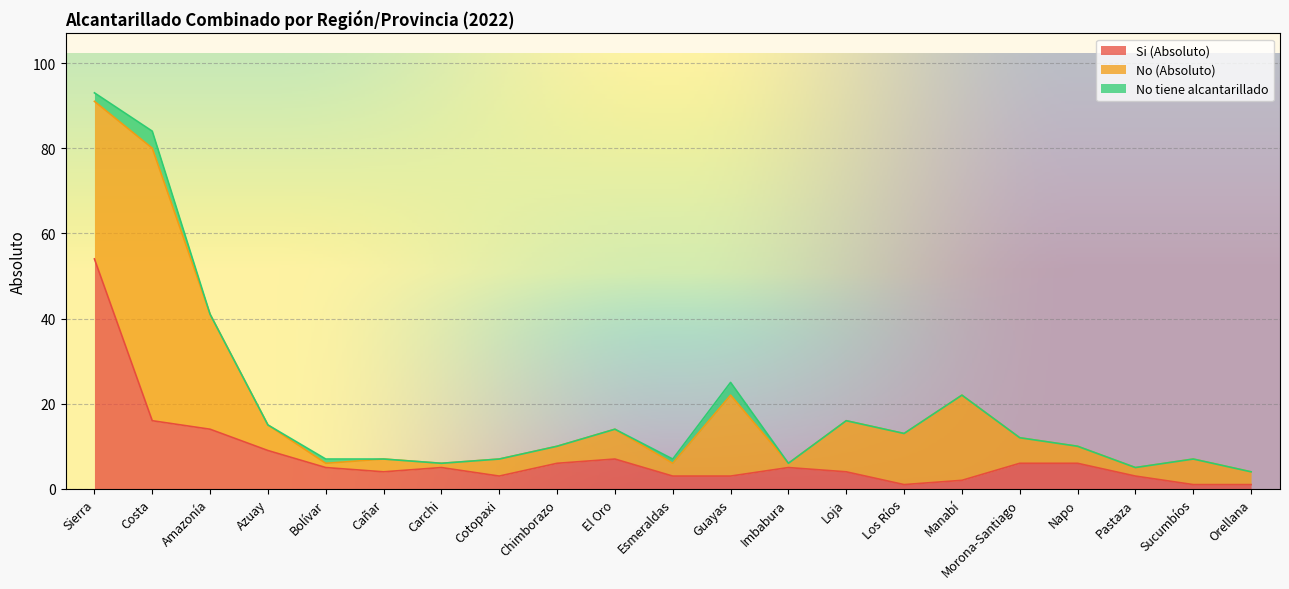

Which category has the highest value in the Si (Absoluto) series?

Sierra